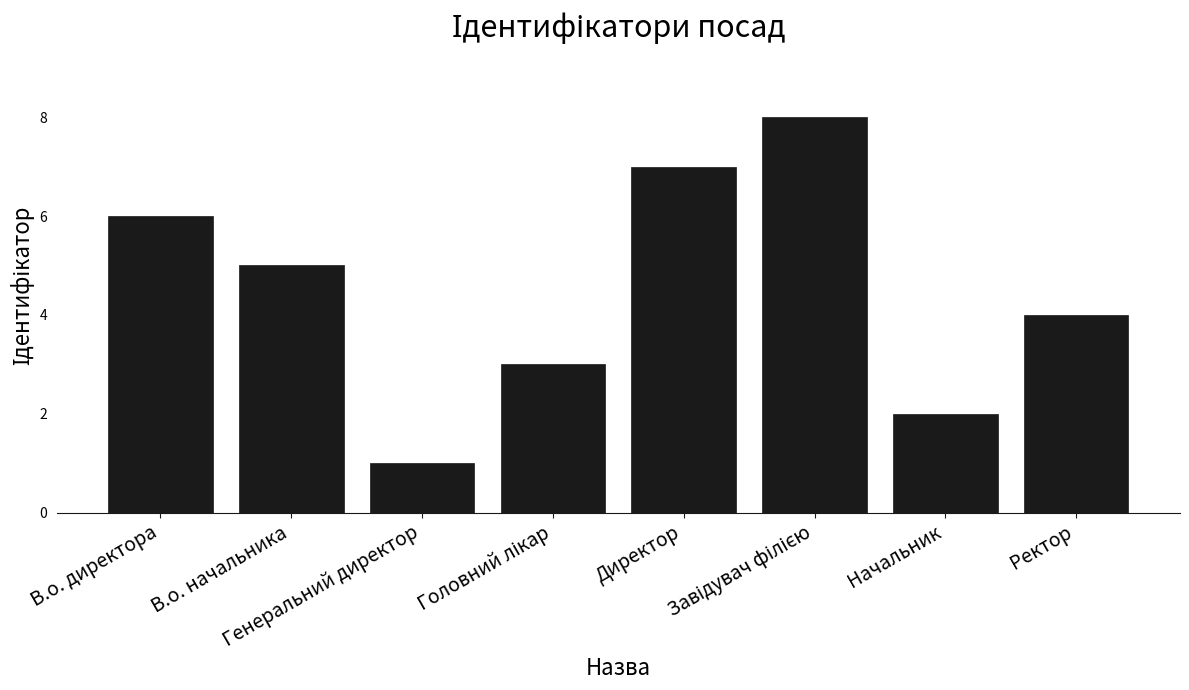

What is the difference between the maximum and second lowest values?

6